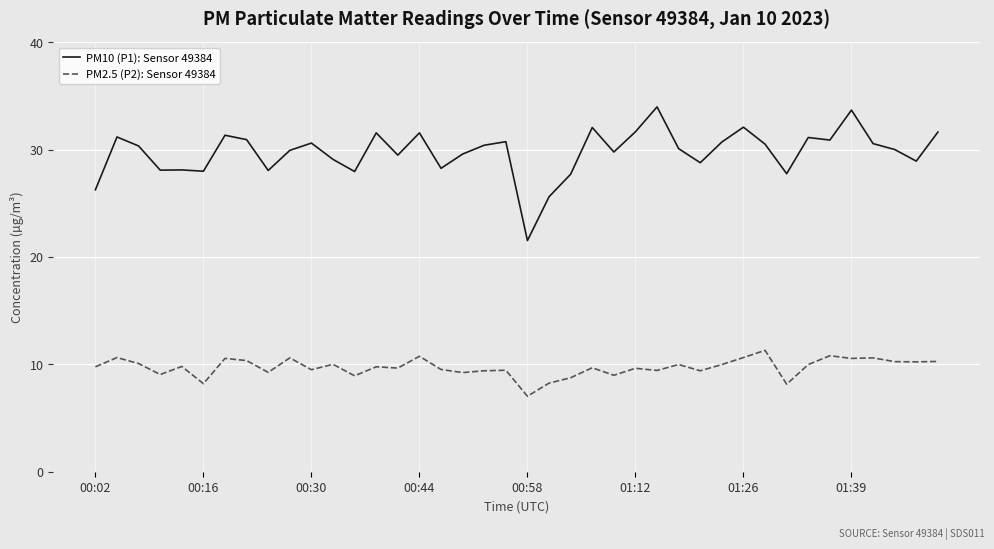

What is the smallest value displayed?

7.0